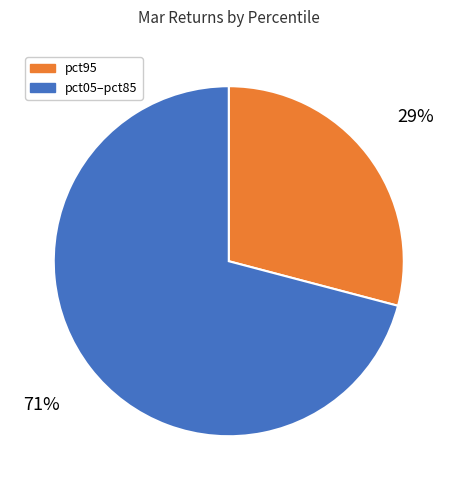

Is there a majority slice in this chart?

Yes